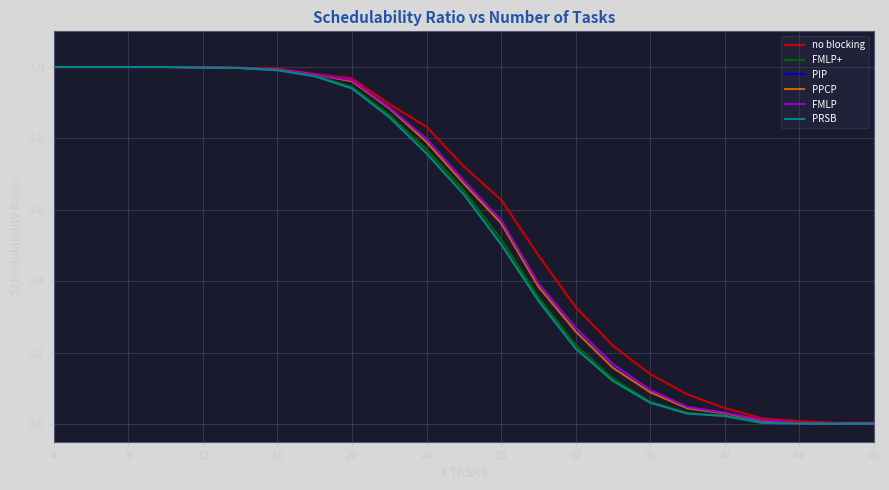

The value of FMLP at 12 is 1.0. True or false?

True